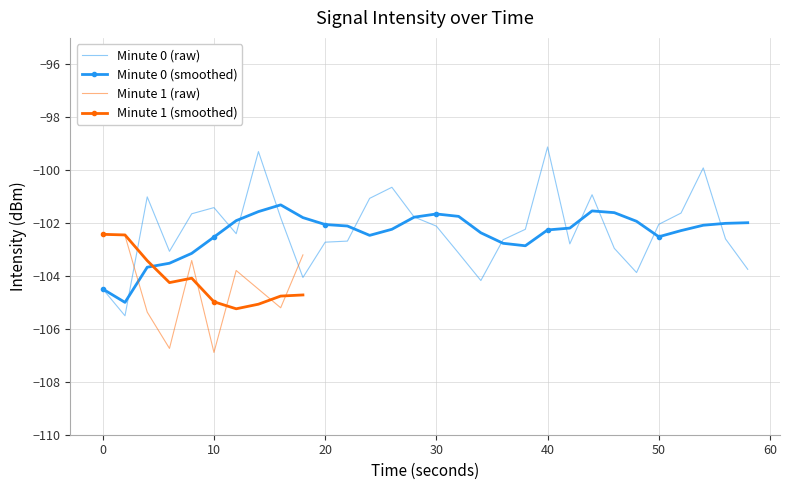

What is the lowest value of the Minute 0 (raw) series?

-105.5